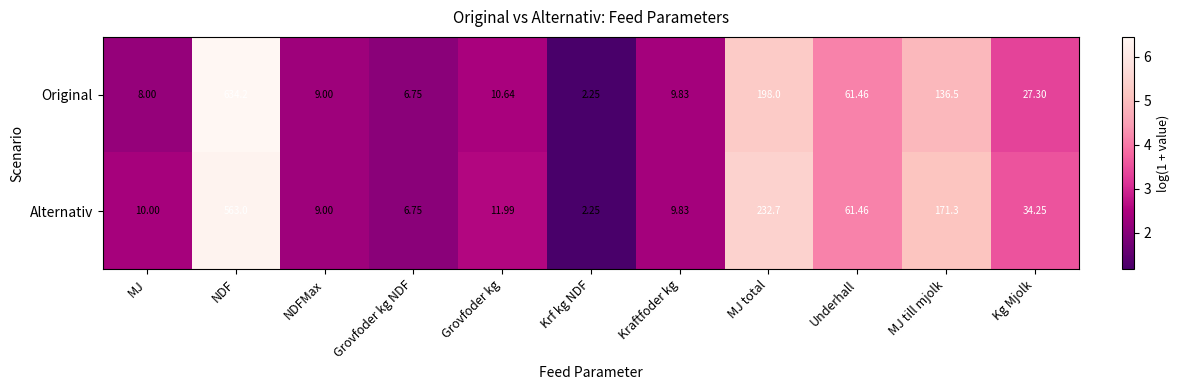

At which category does the chart reach its minimum across all series?

Krf kg NDF